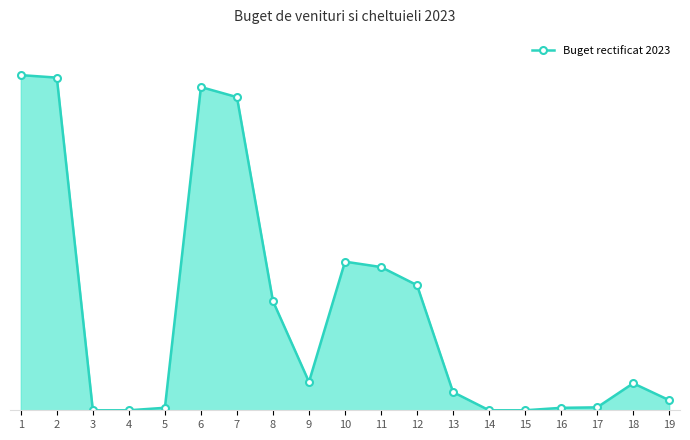

Reading left to right, what are all the values shown in this chart?

379268.0	376440.0	0.0	0.0	2828.0	365778.5	354370.5	123521.0	32114.0	168184.5	162089.0	141540.0	20549.0	0.0	0.0	2769.0	3326.5	30551.0	11408.0